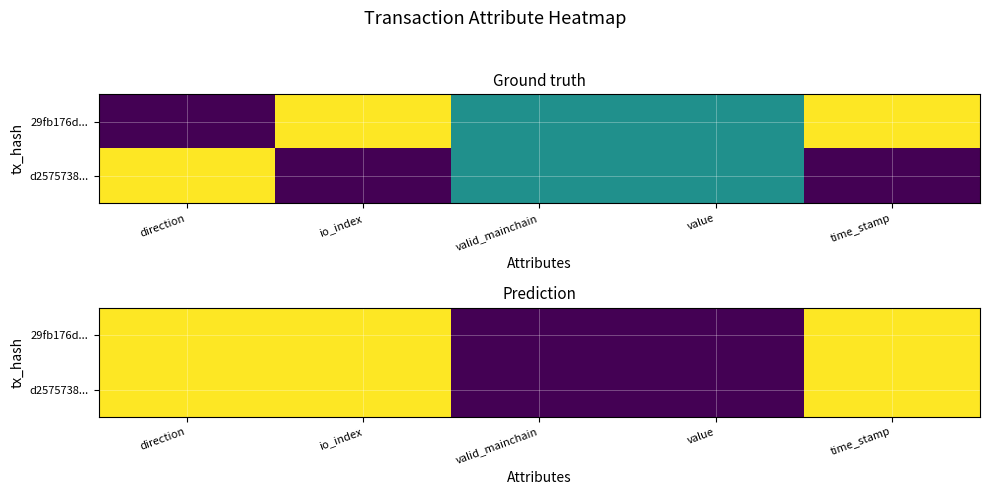

At which category does the chart reach its minimum across all series?

valid_mainchain